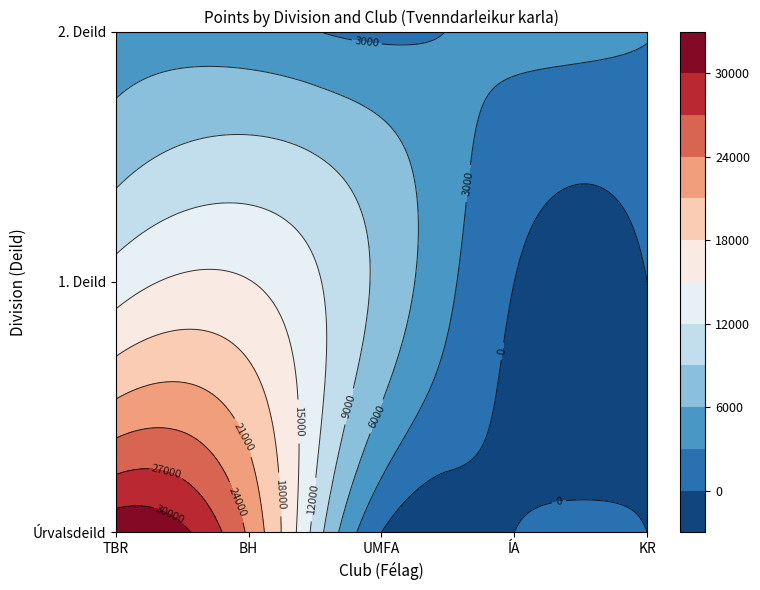

How many data points in TBR are less than 13450?

1